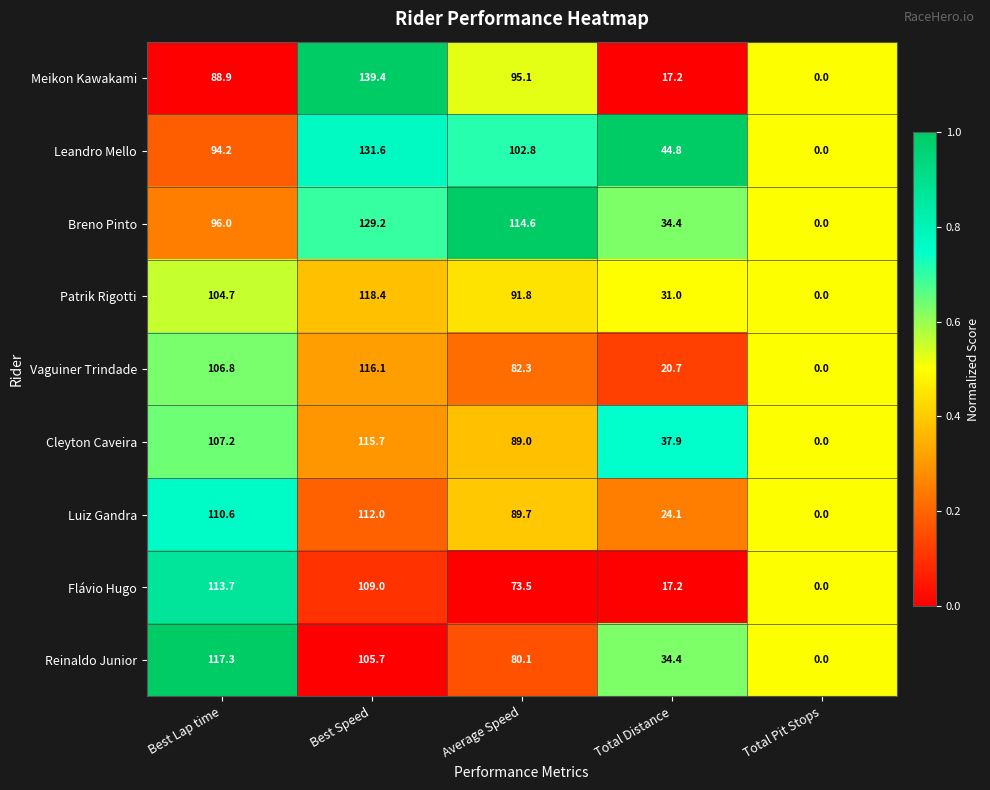

Count the number of data series in this chart.

9